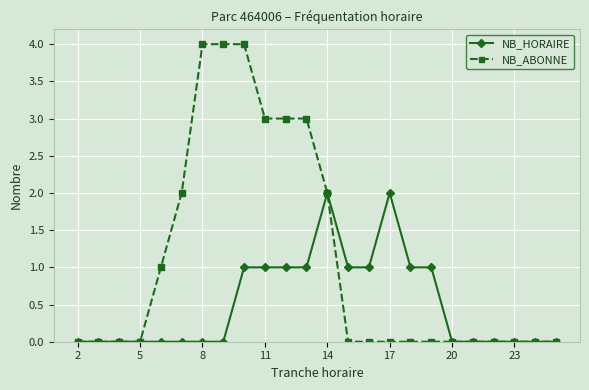

Which series has the widest spread of values?

NB_ABONNE